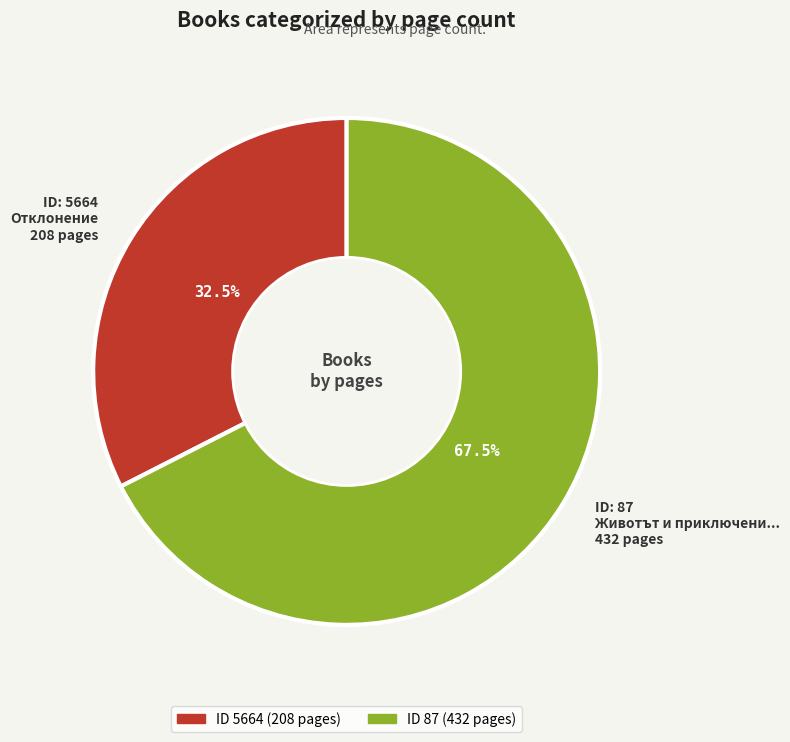

Rank the categories by value from lowest to highest.

ID: 5664 Отклонение 208 pages, ID: 87 Животът и приключени... 432 pages